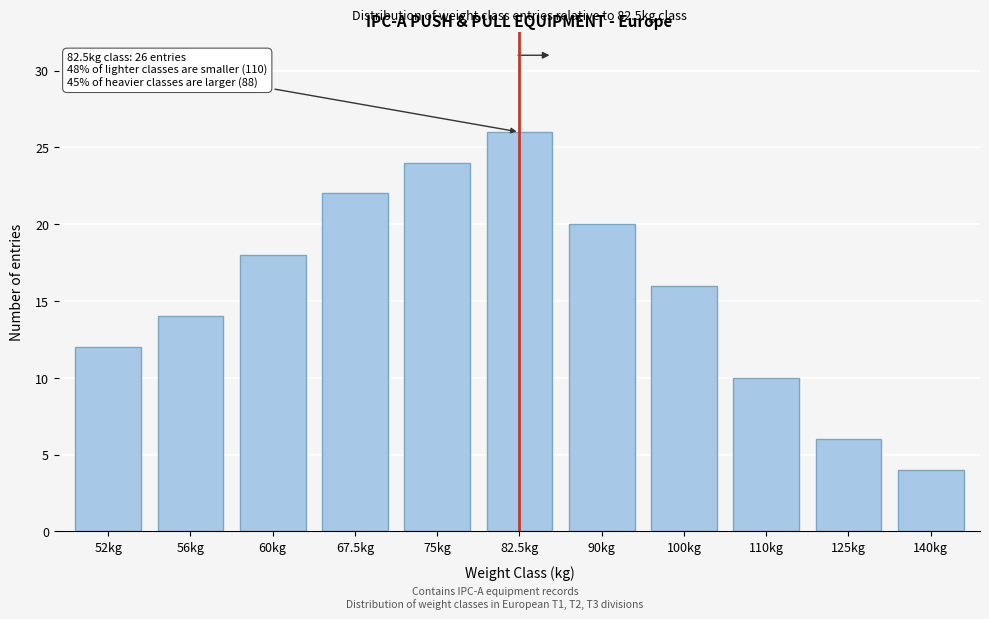

Reading left to right, list all the values displayed in this chart.

12	14	18	22	24	26	20	16	10	6	4